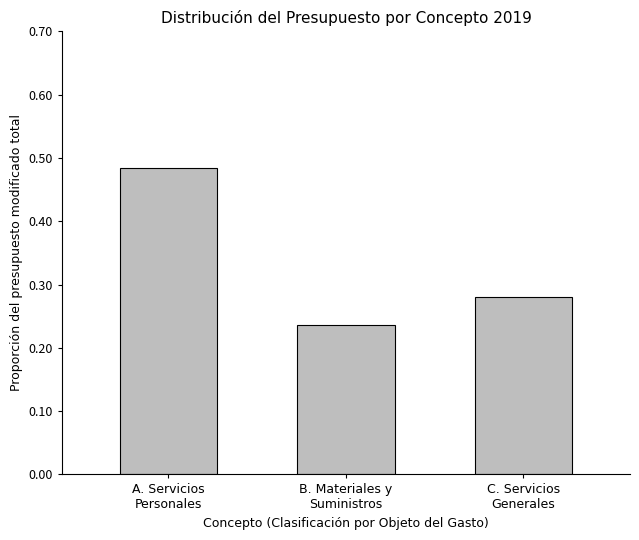

How many values are between 0 and 1?

3